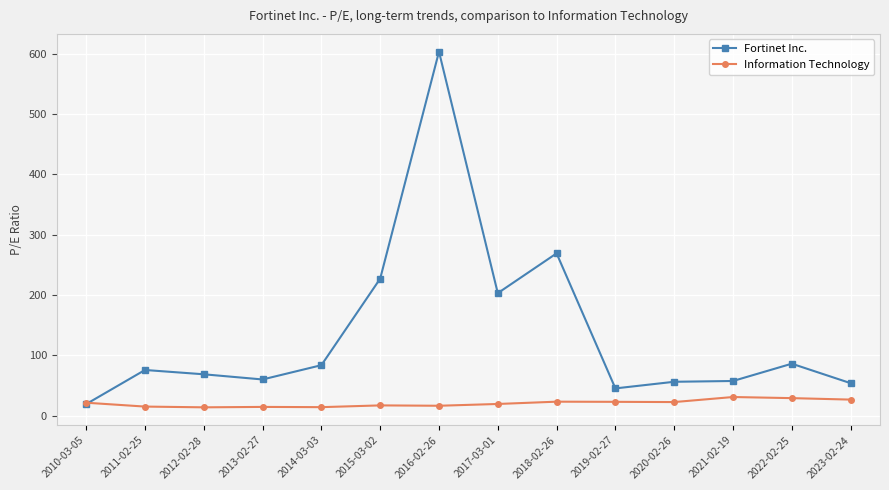

Between 2012-02-28 and 2022-02-25, which series saw the biggest shift?

Fortinet Inc.